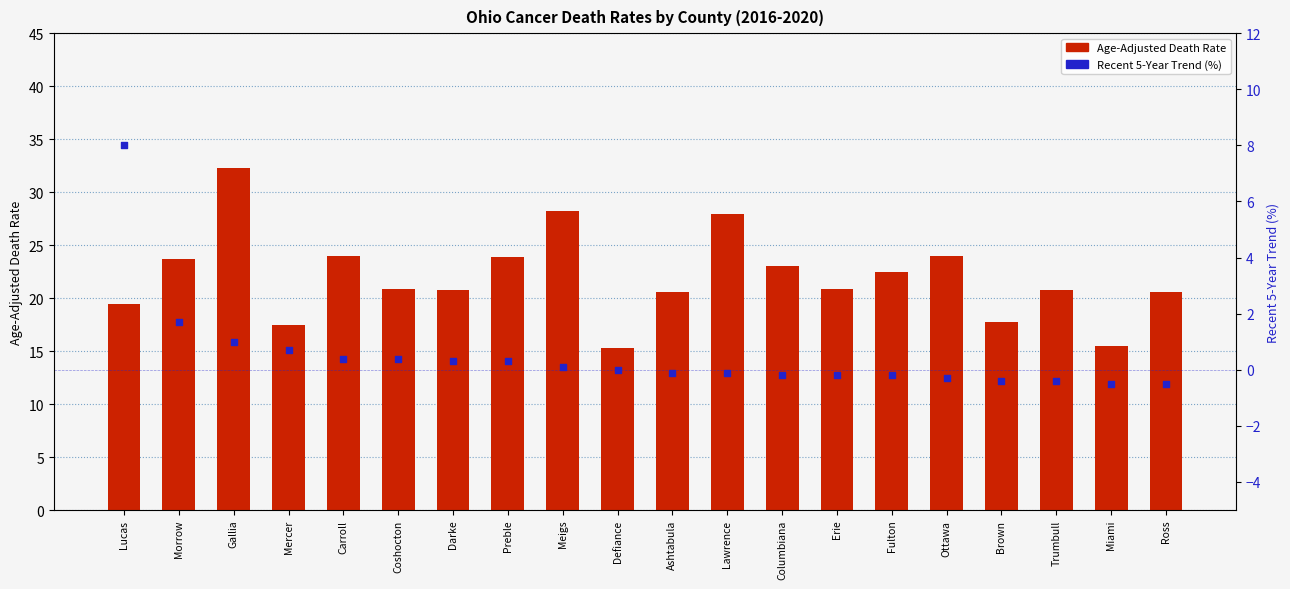

Is the value of Recent 5-Year Trend at Lawrence greater than the value of Age-Adjusted Death Rate at Lucas?

No